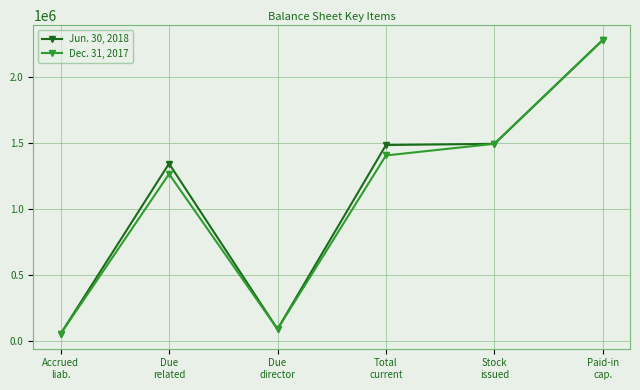

At which label is Dec. 31, 2017 closest to 1167448?

Due
related